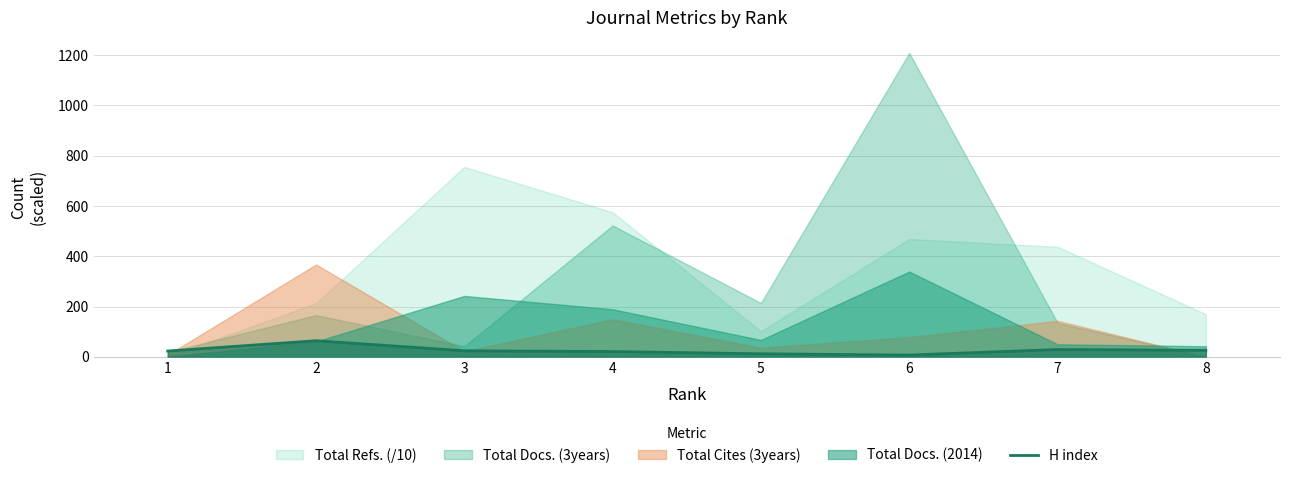

Which label corresponds to the smallest value in the chart?

6